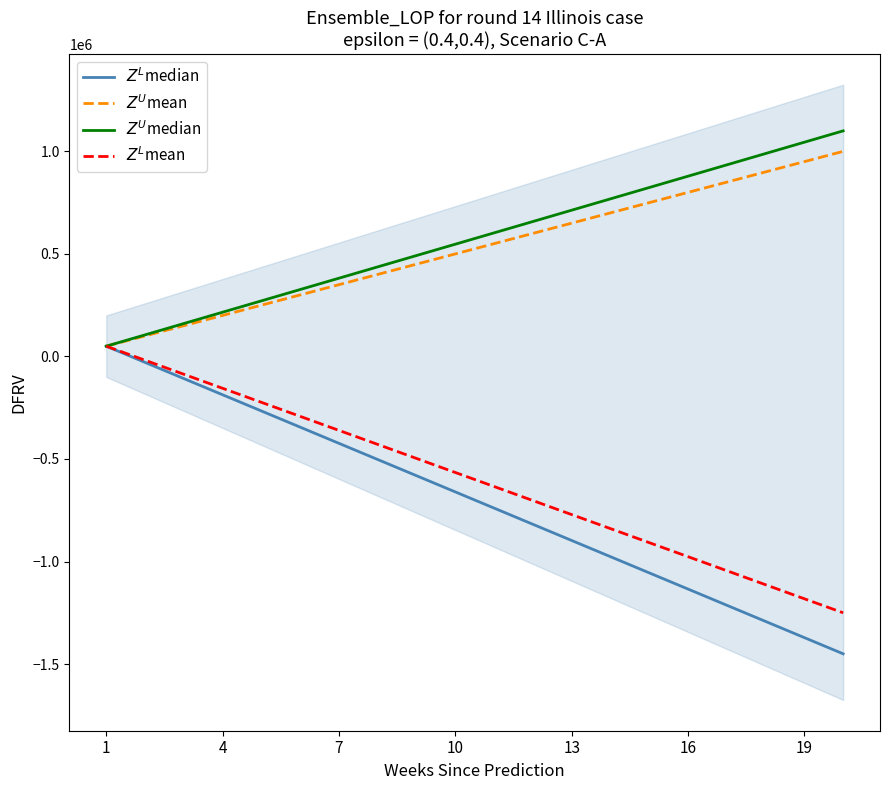

True or false: $Z^L$median has more than 1 interior local peaks.

False